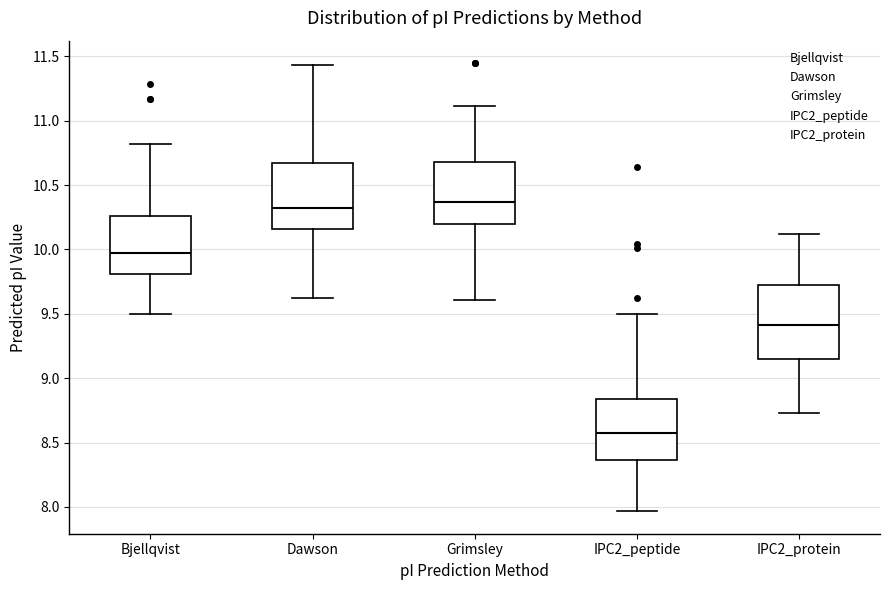

Reading left to right, read every box against the y-axis: the position of its median line, the range the box covers, and the ends of its whiskers. The values are not printed on the chart, so give them approximately, as read against the axis.

Bjellqvist: median 9.95, box 9.80 to 10.25, whiskers 9.50 to 10.80
Dawson: median 10.30, box 10.15 to 10.65, whiskers 9.60 to 11.45
Grimsley: median 10.35, box 10.20 to 10.70, whiskers 9.60 to 11.10
IPC2_peptide: median 8.55, box 8.35 to 8.85, whiskers 7.95 to 9.50
IPC2_protein: median 9.40, box 9.15 to 9.70, whiskers 8.75 to 10.10